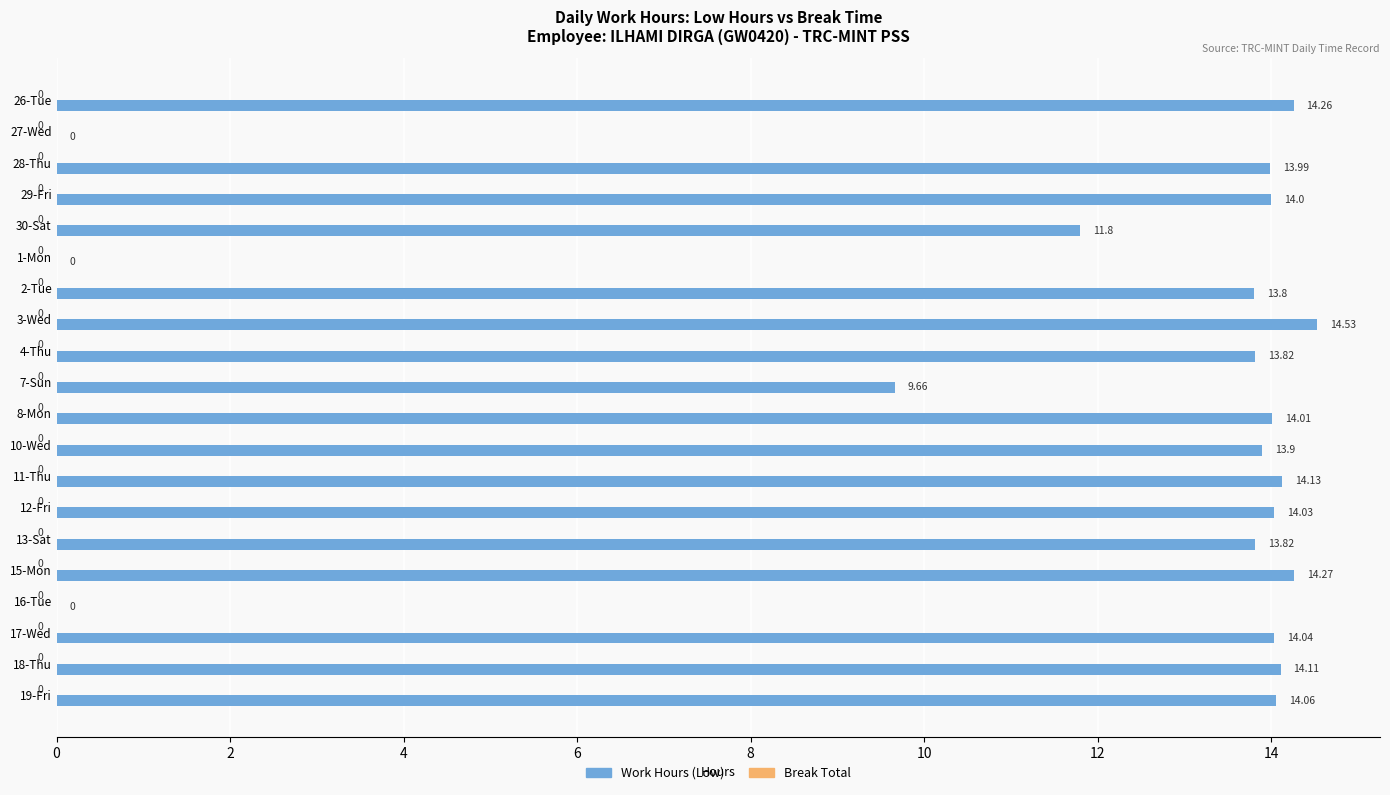

What is the ratio of the value at 11-Thu to the value at 17-Wed?

1.0